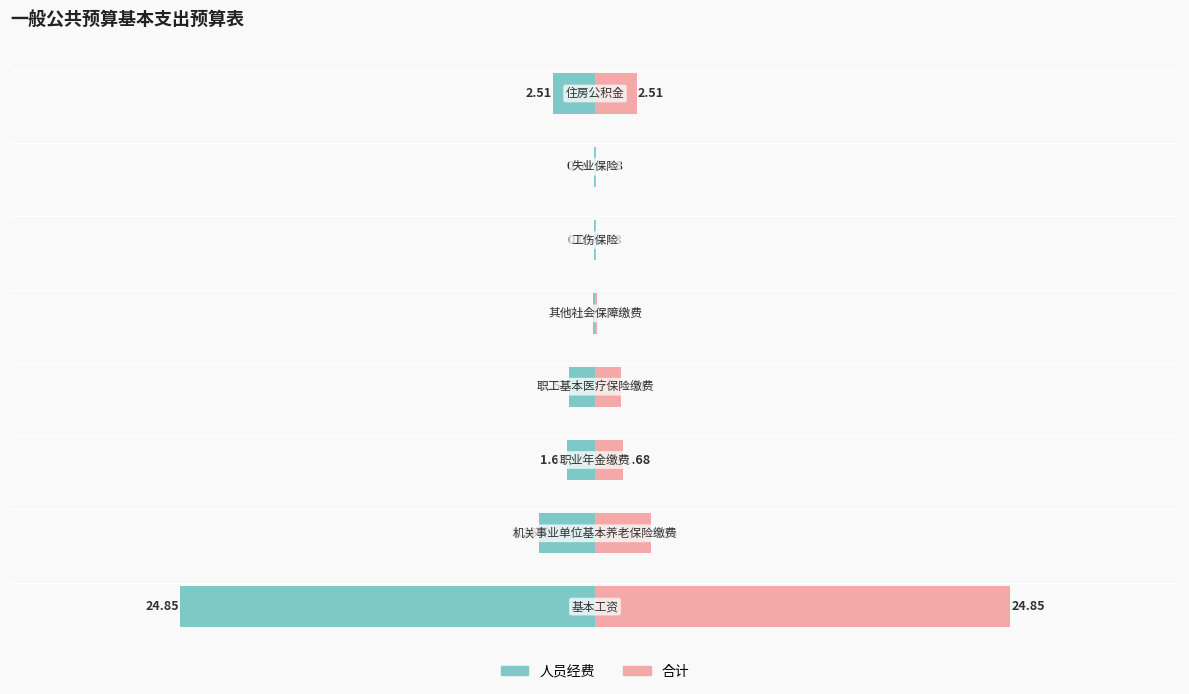

What is the value of the 合计 bar at the 4th from the left?

1.6